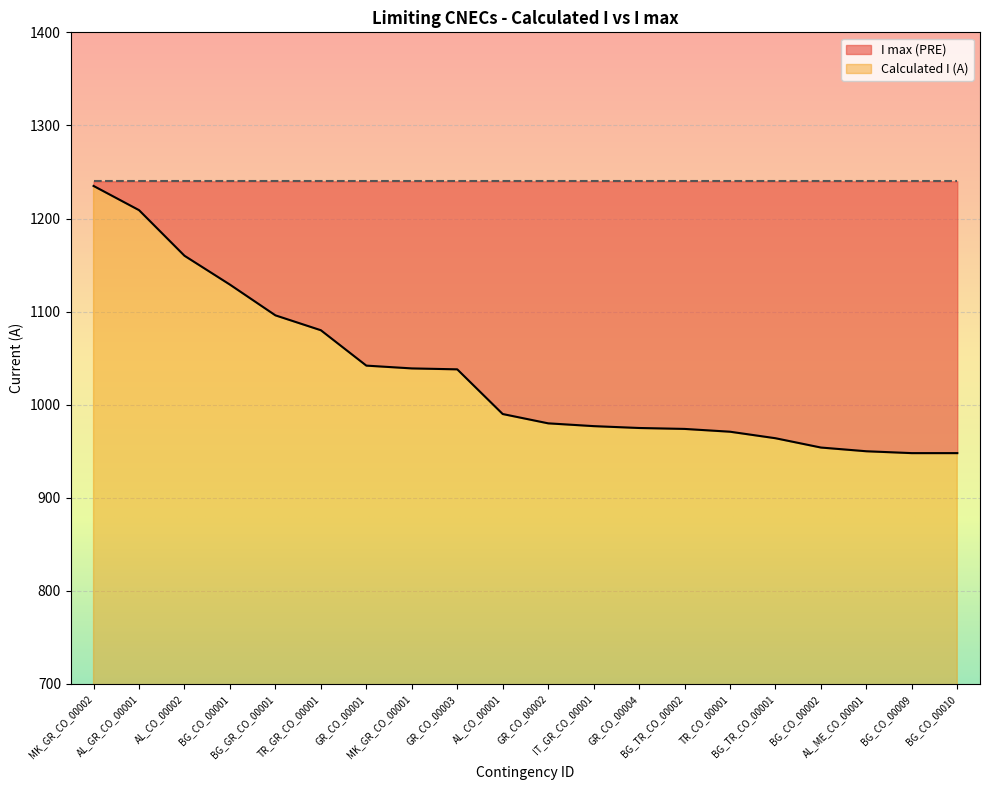

How many categories are shown in the chart?

20